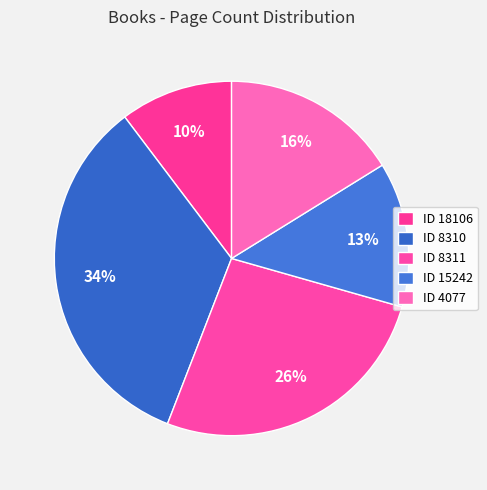

How many slices are in this pie chart?

5